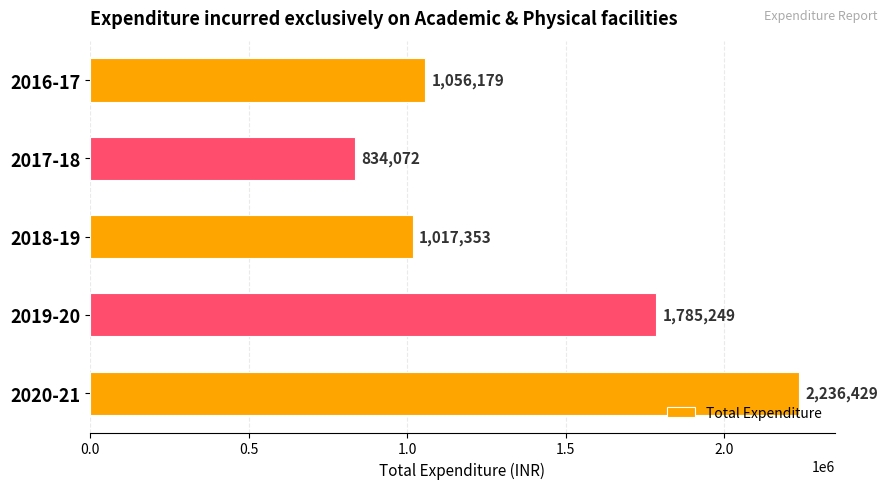

Approximately how many times larger is the value at 2020-21 compared to 2019-20?

1.3